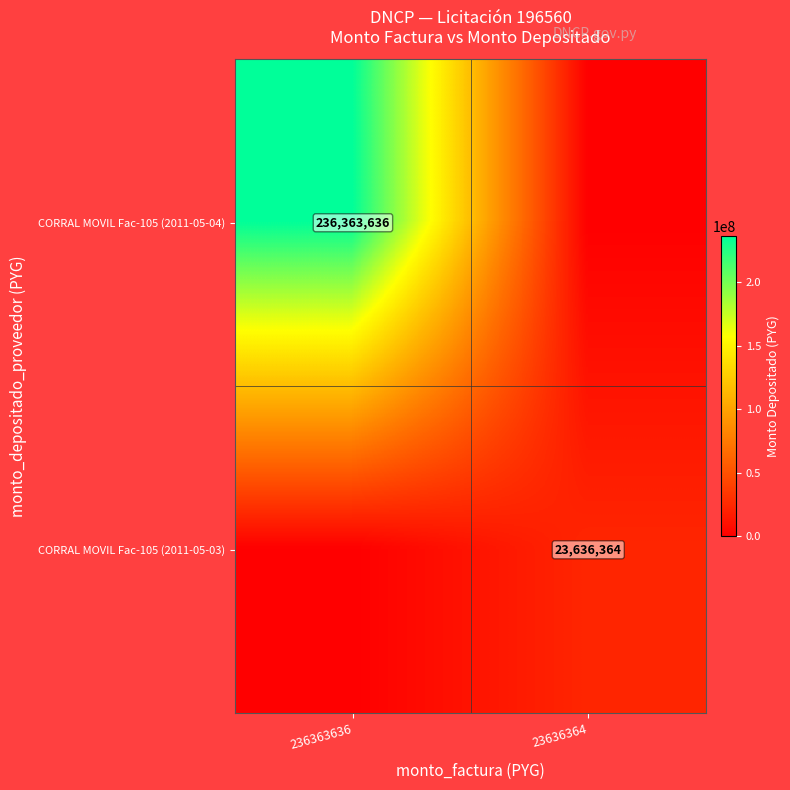

The value of CORRAL MOVIL Fac-105 (2011-05-03) at 23636364 is 23636364. True or false?

True